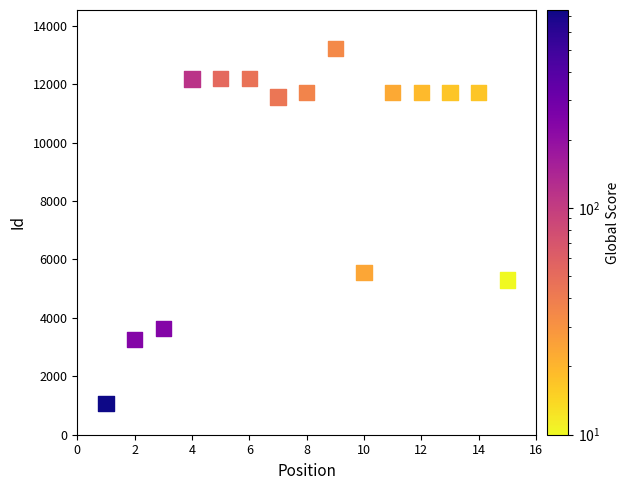

What is the range of Y values (max minus min)?

12137